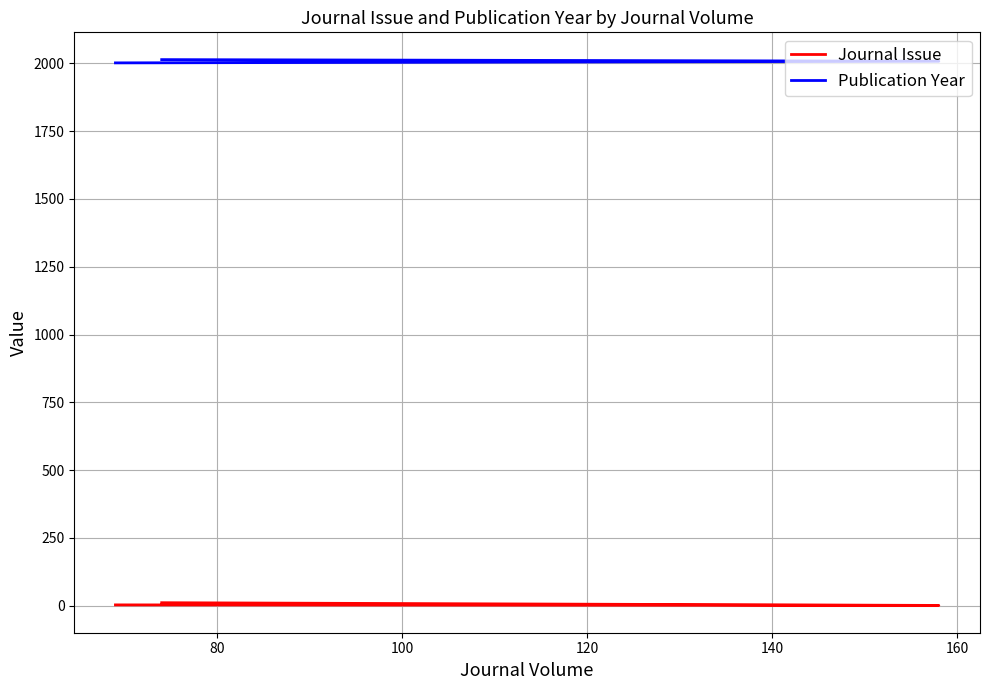

At how many categories does at least one series exceed 1010?

3